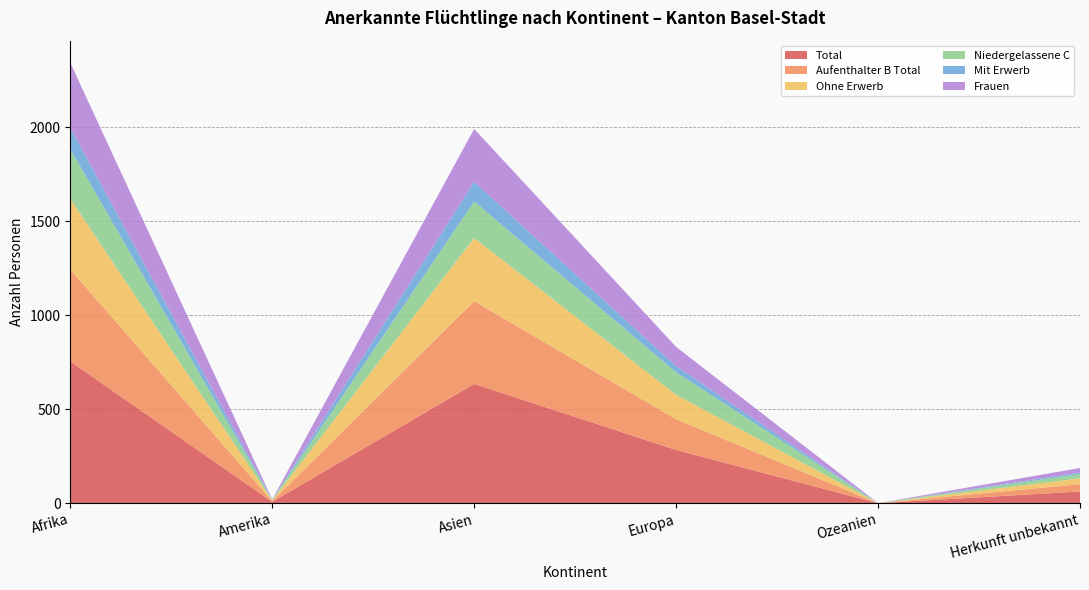

Reading left to right, list all the values displayed in this chart.

Total: Afrika=754	Amerika=7	Asien=634	Europa=283	Ozeanien=0	Herkunft unbekannt=62
Aufenthalter B Total: Afrika=489	Amerika=4	Asien=440	Europa=163	Ozeanien=0	Herkunft unbekannt=39
Ohne Erwerb: Afrika=375	Amerika=4	Asien=336	Europa=130	Ozeanien=0	Herkunft unbekannt=31
Niedergelassene C: Afrika=265	Amerika=3	Asien=194	Europa=120	Ozeanien=0	Herkunft unbekannt=23
Mit Erwerb: Afrika=114	Amerika=0	Asien=104	Europa=33	Ozeanien=0	Herkunft unbekannt=8
Frauen: Afrika=345	Amerika=2	Asien=282	Europa=102	Ozeanien=0	Herkunft unbekannt=24